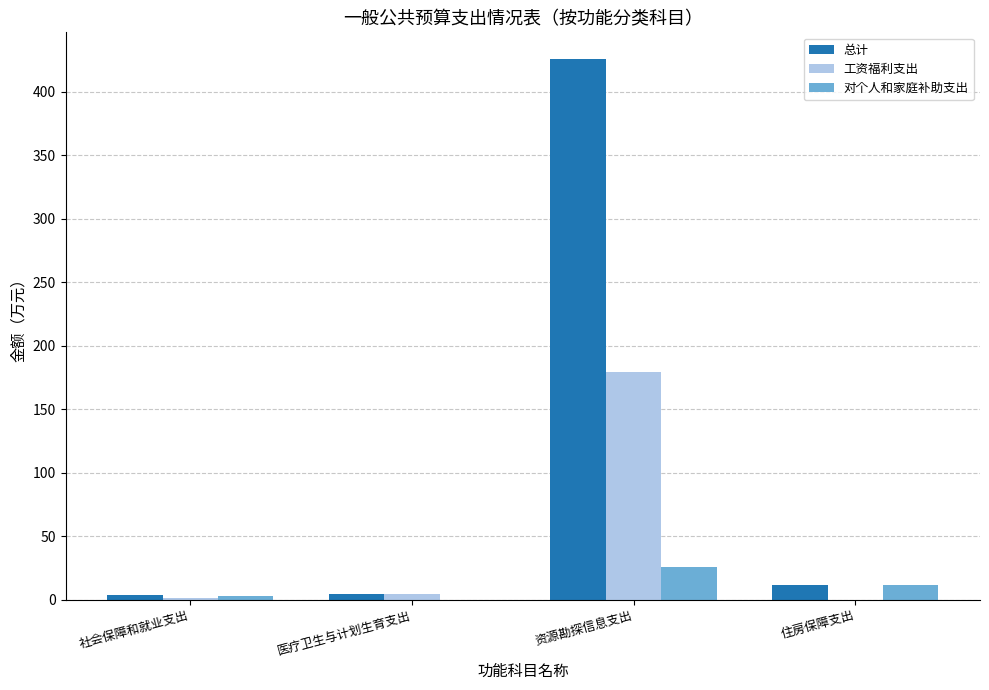

Is it true that 总计 equals 11.8 at 住房保障支出?

True